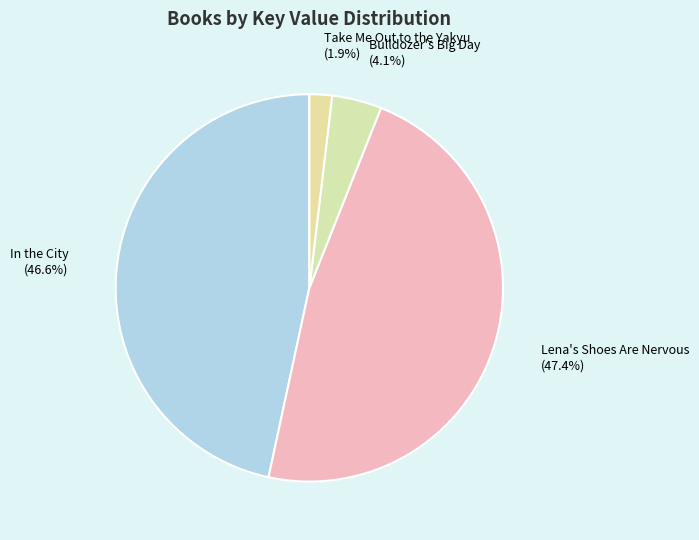

To the nearest percent, what is the difference between the Bulldozer's Big Day and In the City slice percentages?

42%